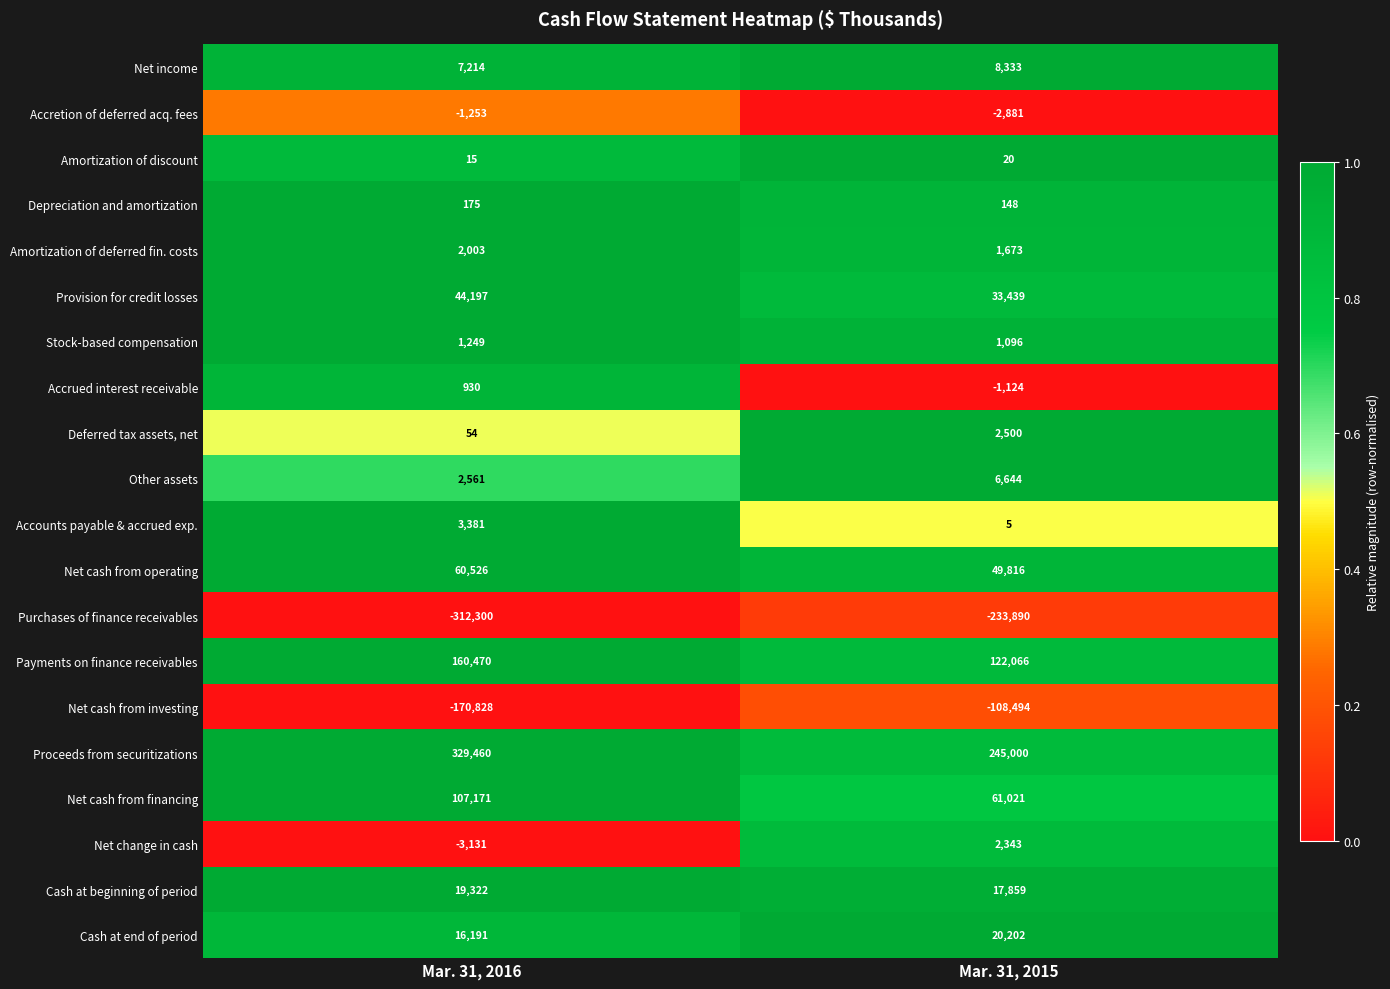

Which category has the lowest value across all series?

Mar. 31, 2016